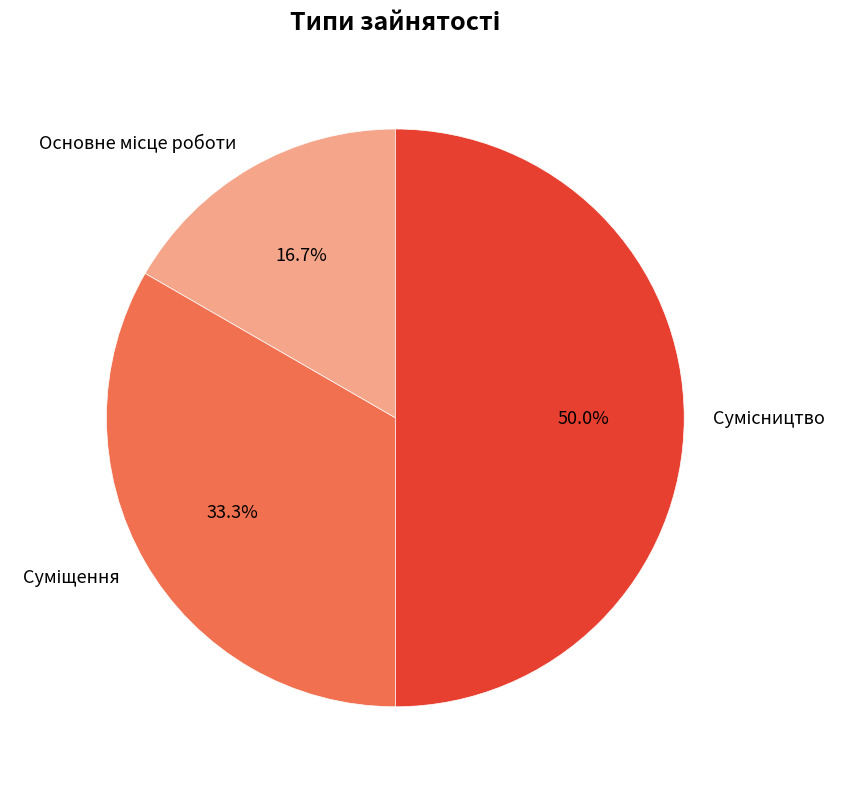

To the nearest percent, what portion does Суміщення represent?

33%